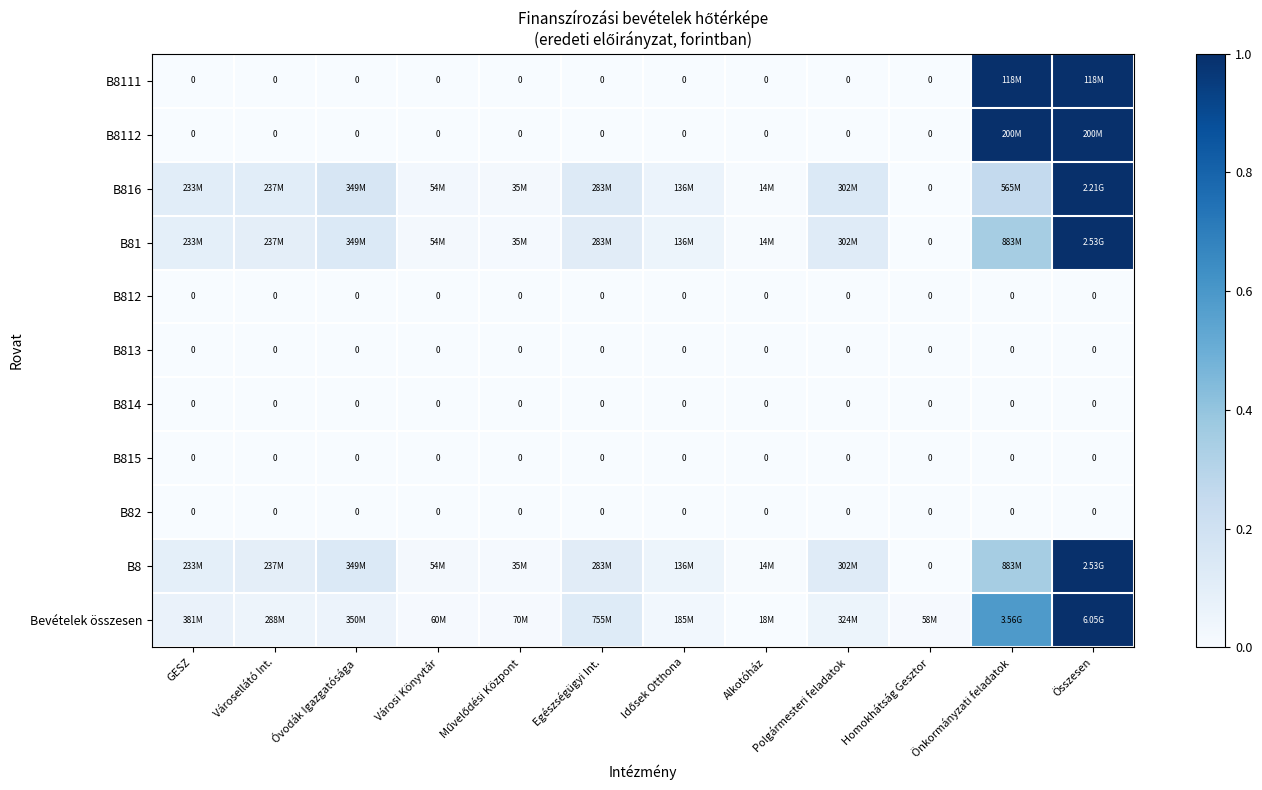

How many distinct data groups are displayed?

11